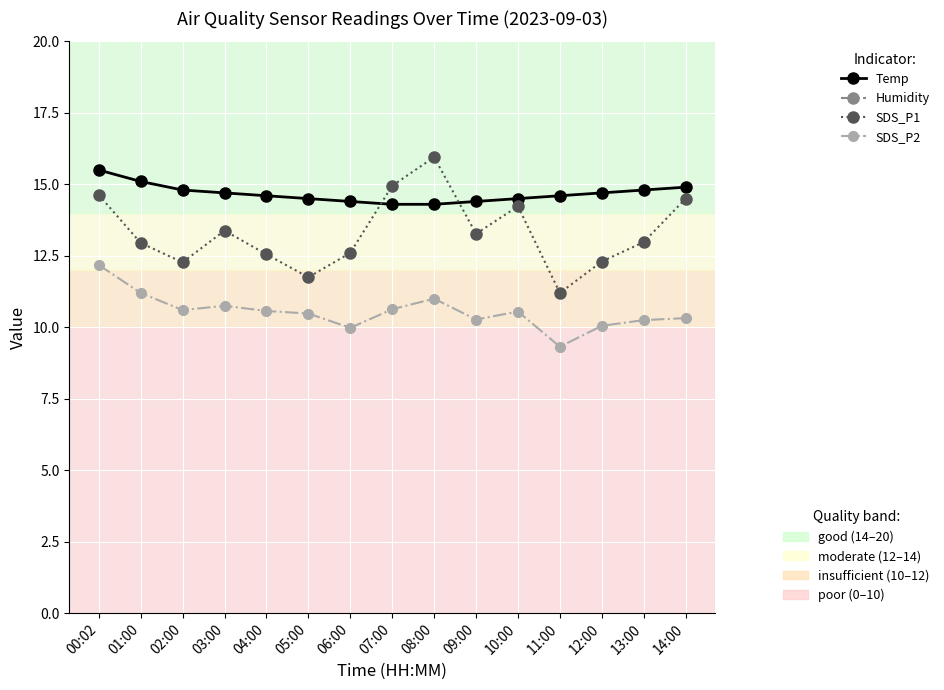

Reading right to left, transcribe all the data shown in this chart.

Temp: 14:00=14.9	13:00=14.8	12:00=14.7	11:00=14.6	10:00=14.5	09:00=14.4	08:00=14.3	07:00=14.3	06:00=14.4	05:00=14.5	04:00=14.6	03:00=14.7	02:00=14.8	01:00=15.1	00:02=15.5
Humidity: 14:00=99.9	13:00=99.9	12:00=99.9	11:00=99.9	10:00=99.9	09:00=99.9	08:00=99.9	07:00=99.9	06:00=99.9	05:00=99.9	04:00=99.9	03:00=99.9	02:00=99.9	01:00=99.9	00:02=99.9
SDS_P1: 14:00=14.5	13:00=13.0	12:00=12.3	11:00=11.2	10:00=14.2	09:00=13.3	08:00=15.9	07:00=14.9	06:00=12.6	05:00=11.8	04:00=12.6	03:00=13.4	02:00=12.3	01:00=12.9	00:02=14.6
SDS_P2: 14:00=10.3	13:00=10.2	12:00=10.1	11:00=9.3	10:00=10.6	09:00=10.3	08:00=11.0	07:00=10.6	06:00=10.0	05:00=10.5	04:00=10.6	03:00=10.8	02:00=10.6	01:00=11.2	00:02=12.2